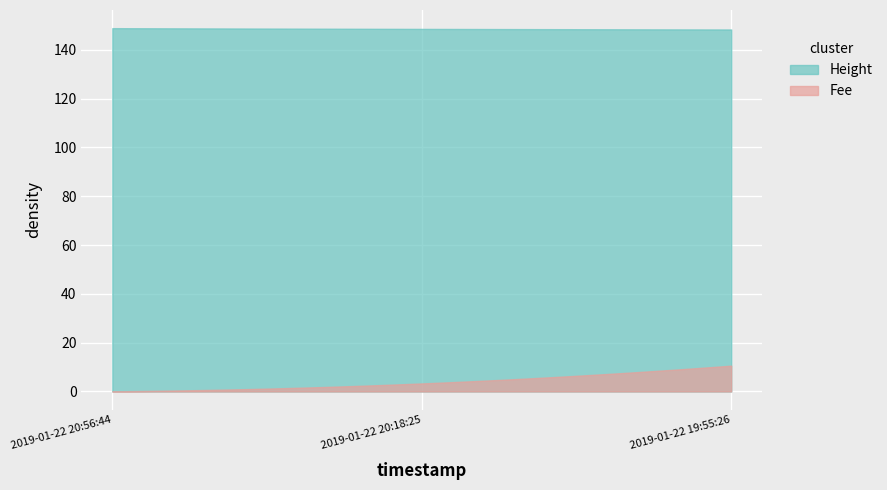

At how many categories does at least one series exceed 30?

300